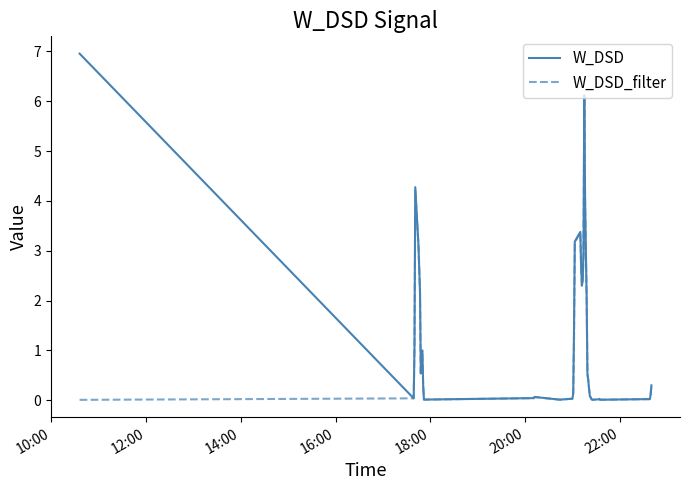

Rank the series by their maximum value, from lowest to highest.

W_DSD_filter, W_DSD